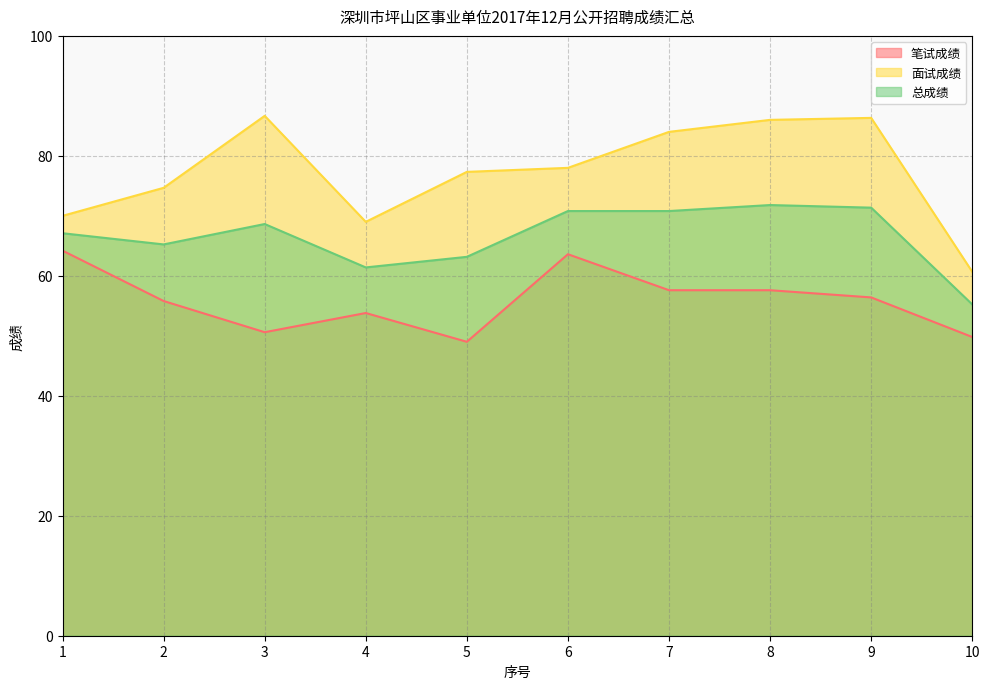

List the series in order of their peak value, highest first.

面试成绩, 总成绩, 笔试成绩